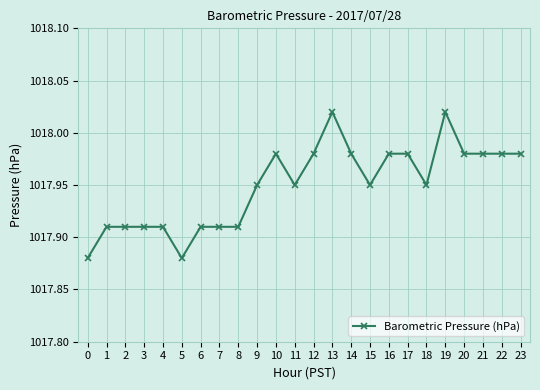

The chart shows a value of 1686.4 at 3. True or false?

False